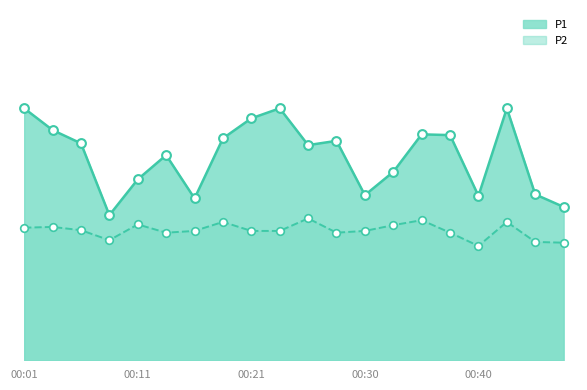

Which series contains the lowest Y value?

P2